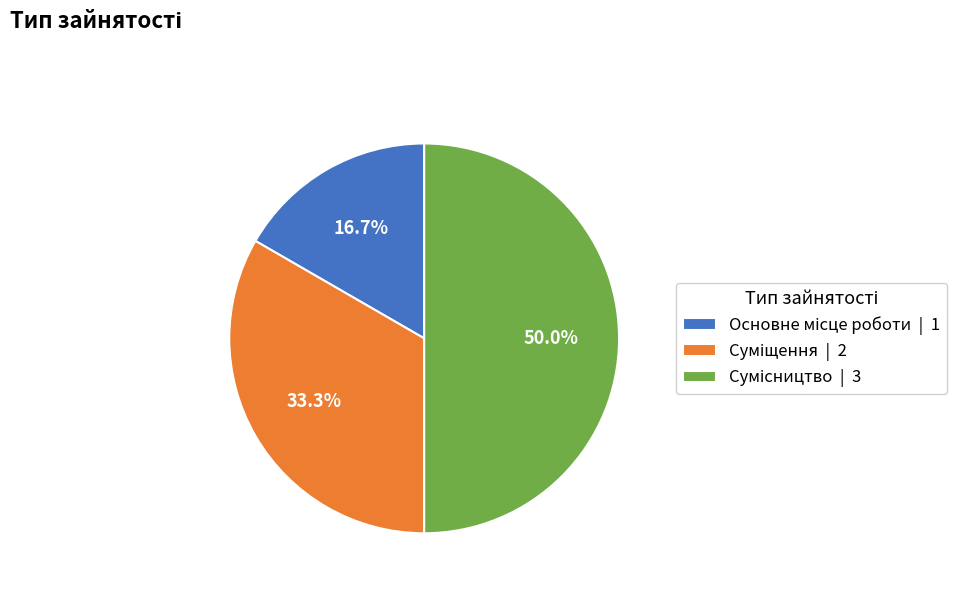

What is the smallest slice in the pie chart?

Основне місце роботи